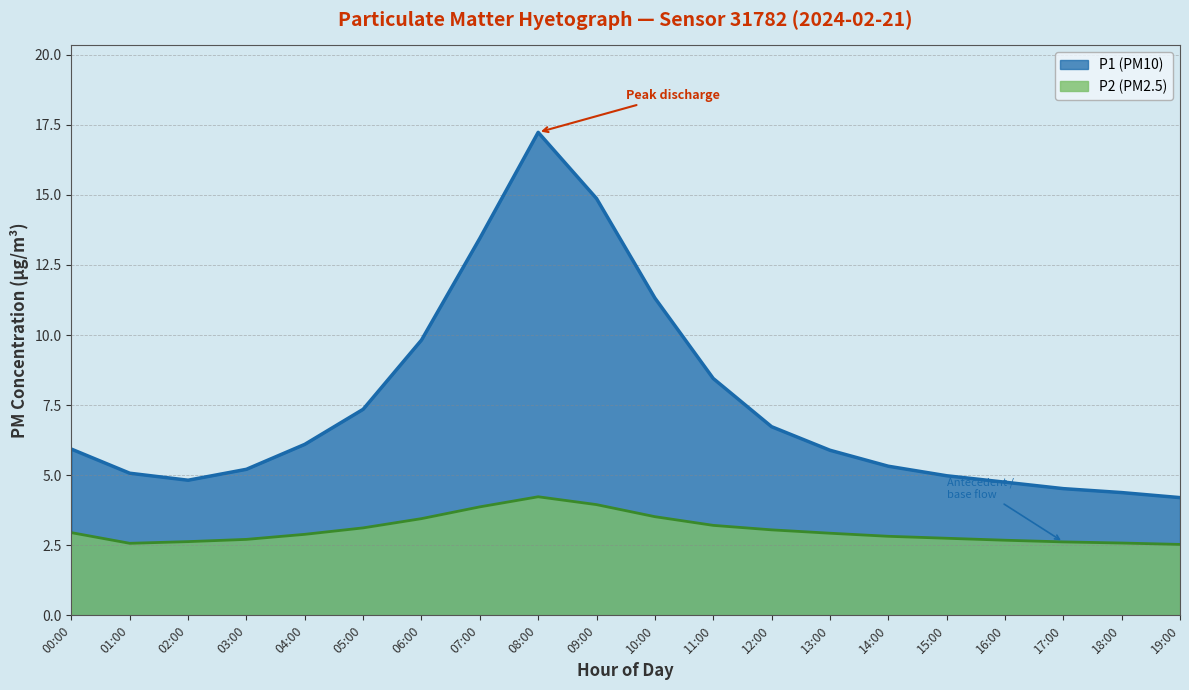

What is the maximum value for P1?

17.2